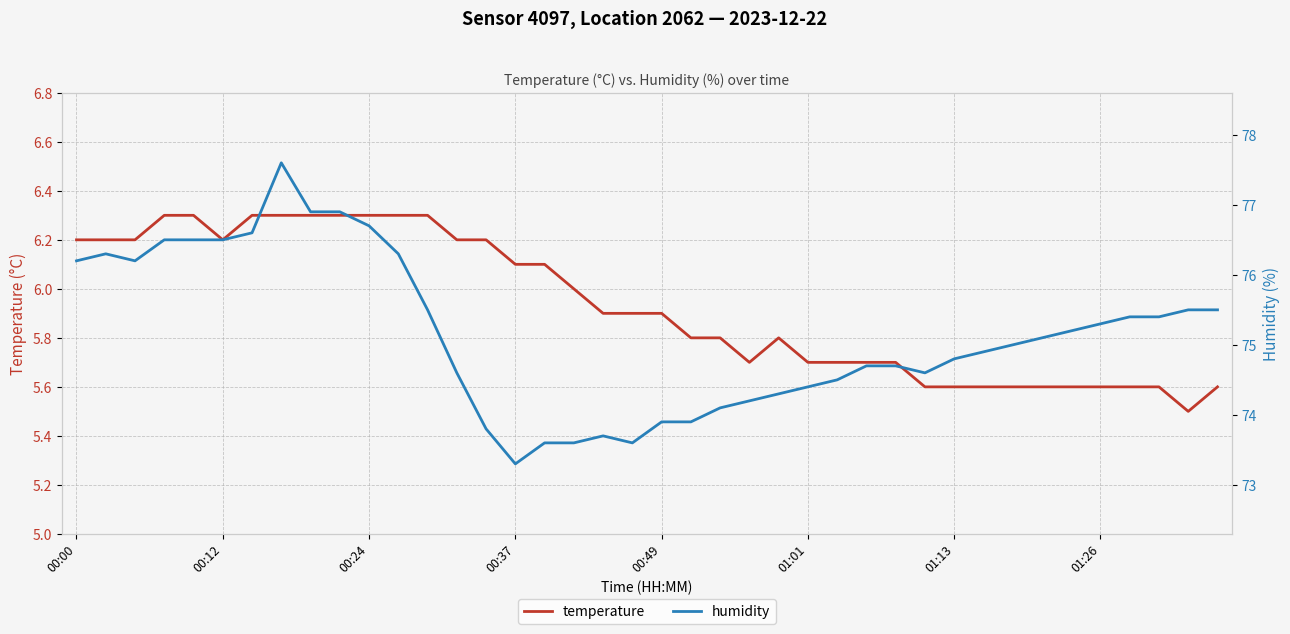

Where is humidity nearest to the value 75?

32